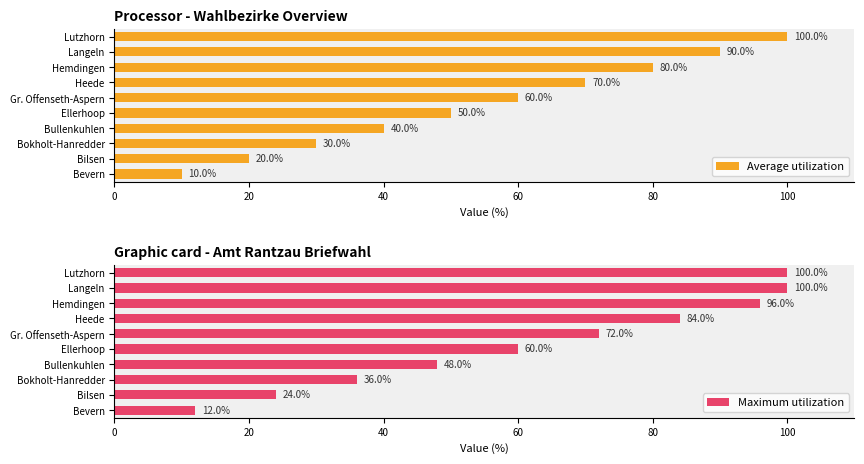

True or false: Average utilization has a value of 60 at Gr. Offenseth-Aspern.

True